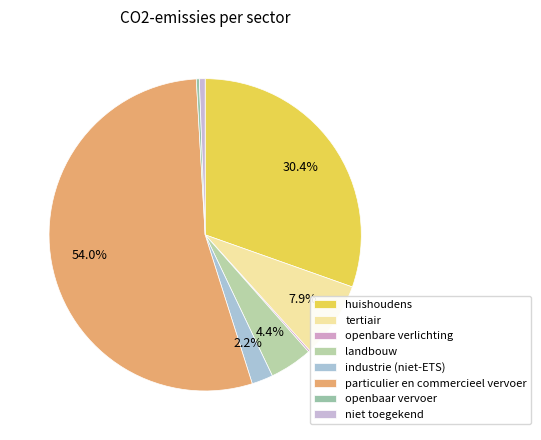

What is the change in value from tertiair to particulier en commercieel vervoer?

+26302.6